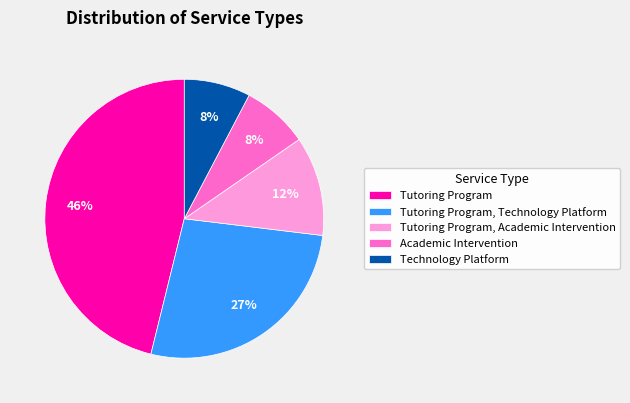

Is Tutoring Program, Academic Intervention the majority of the pie?

No